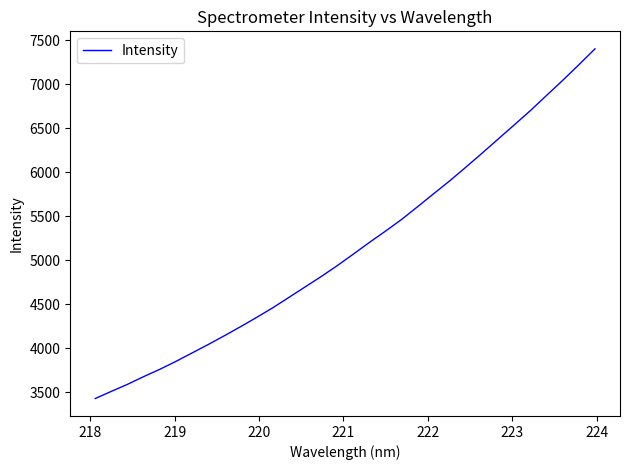

What is the difference between the maximum and minimum values?

3973.6